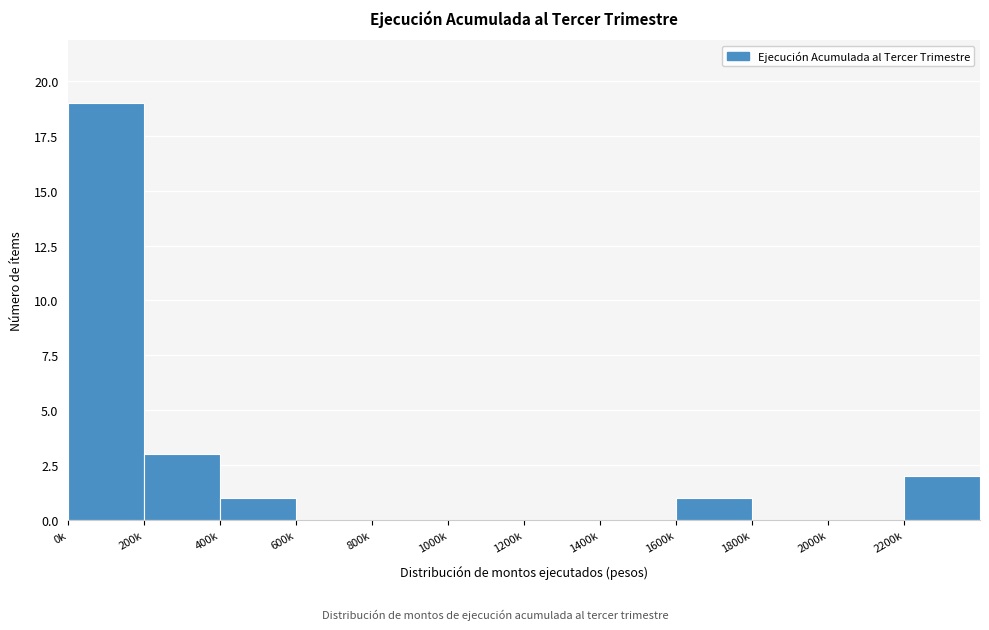

Reading right to left, list all the values displayed in this chart.

2200k=2	2000k=0	1800k=0	1600k=1	1400k=0	1200k=0	1000k=0	800k=0	600k=0	400k=1	200k=3	0k=19